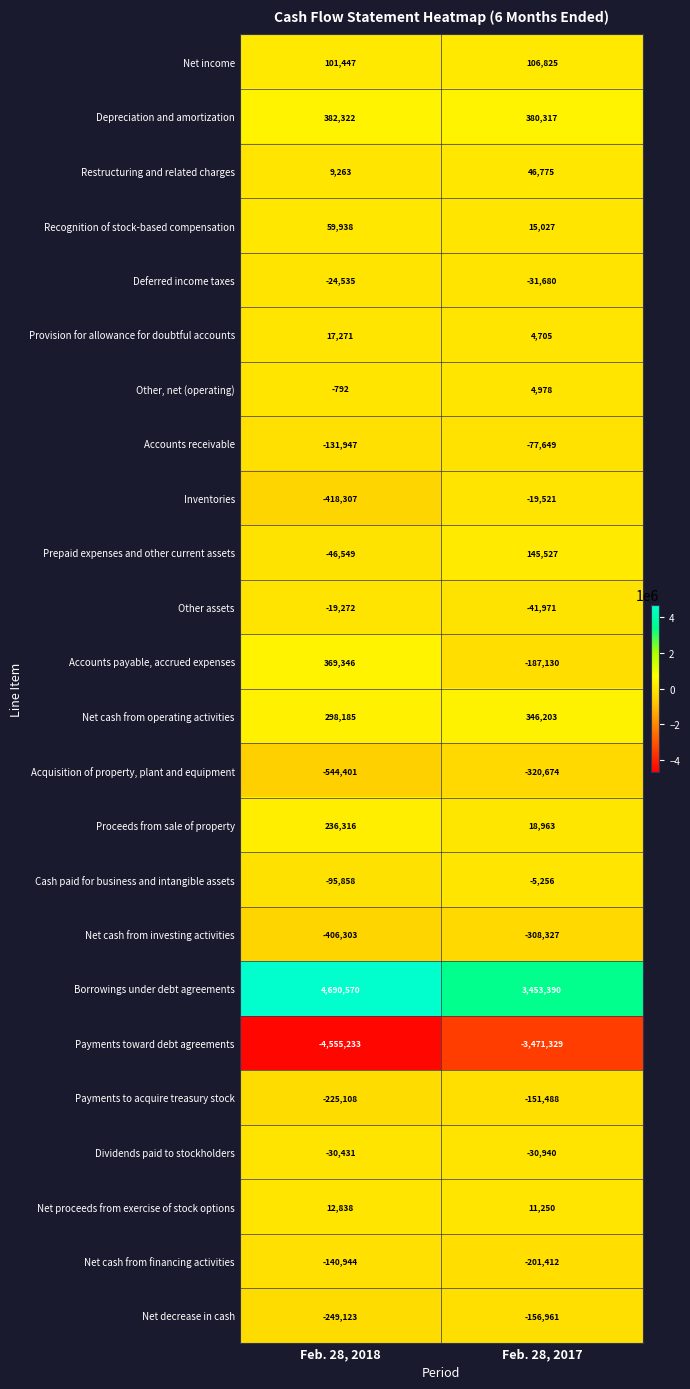

Between Feb. 28, 2018 and Feb. 28, 2017, which series saw the biggest shift?

Borrowings under debt agreements